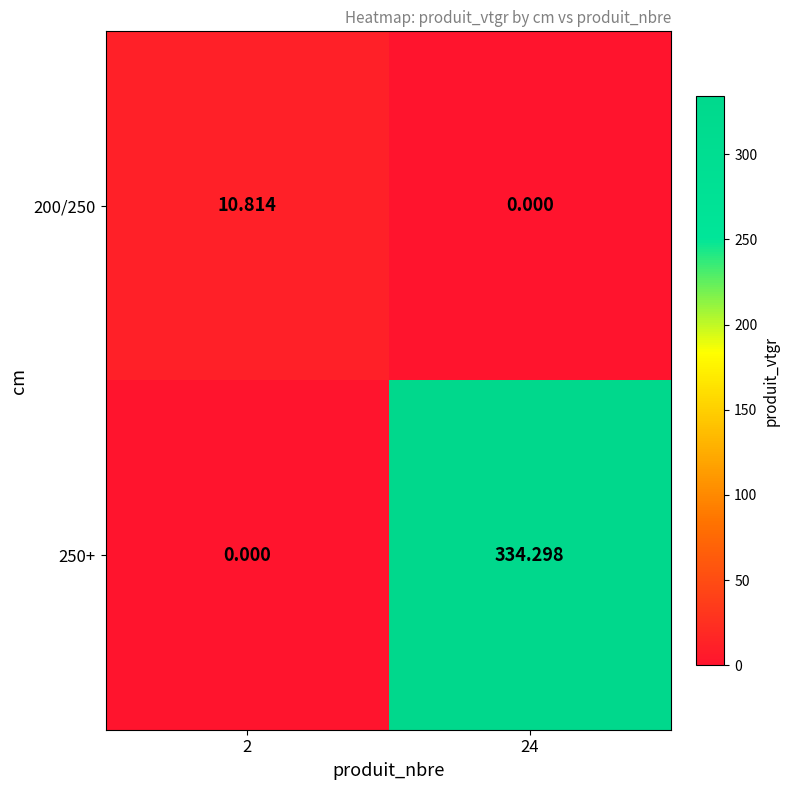

Rank the series at 2 from lowest to highest value.

250+, 200/250